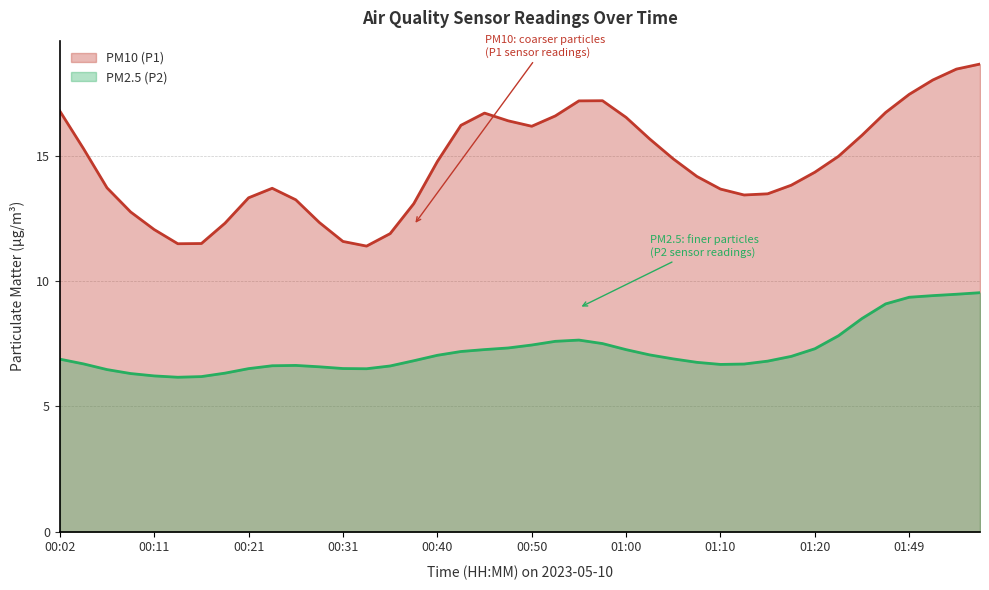

The value of PM10 (P1) at 00:14 is 11.8. True or false?

True